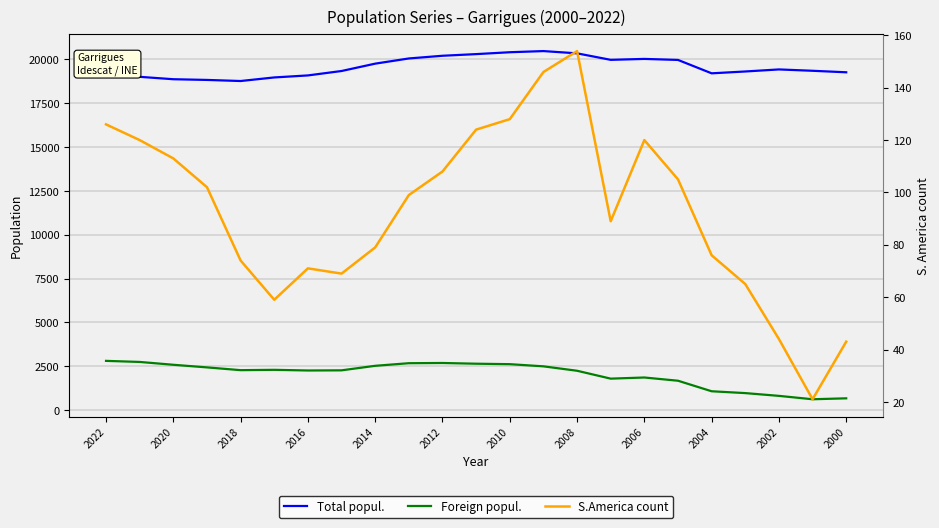

Is this an area chart (filled region under the line)?

No